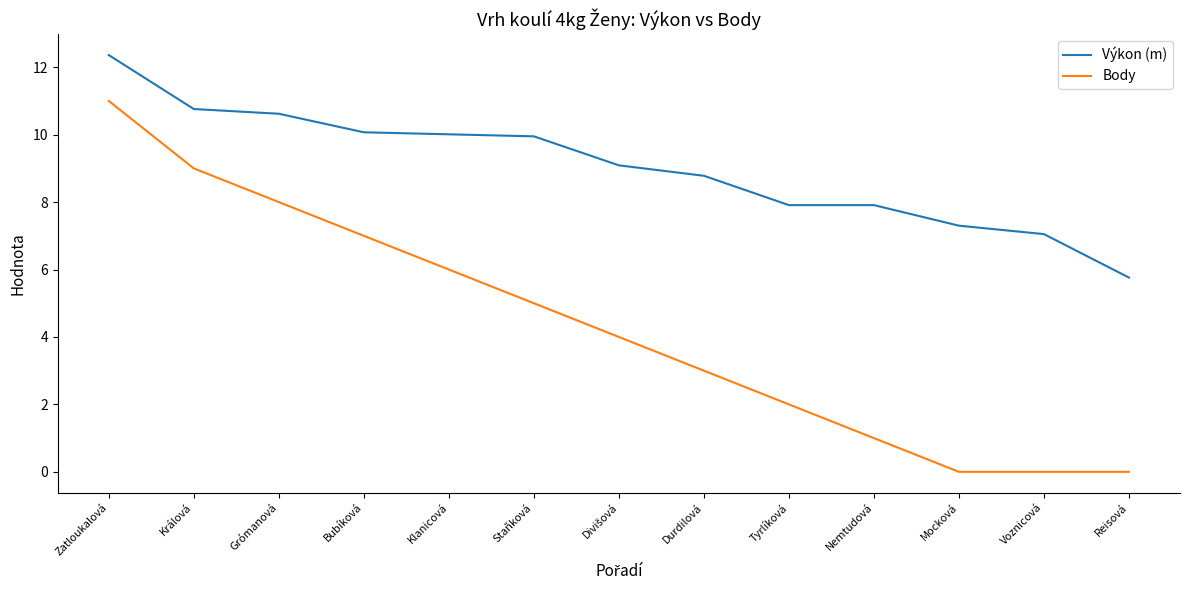

Which series has the largest total across all categories?

Výkon (m)